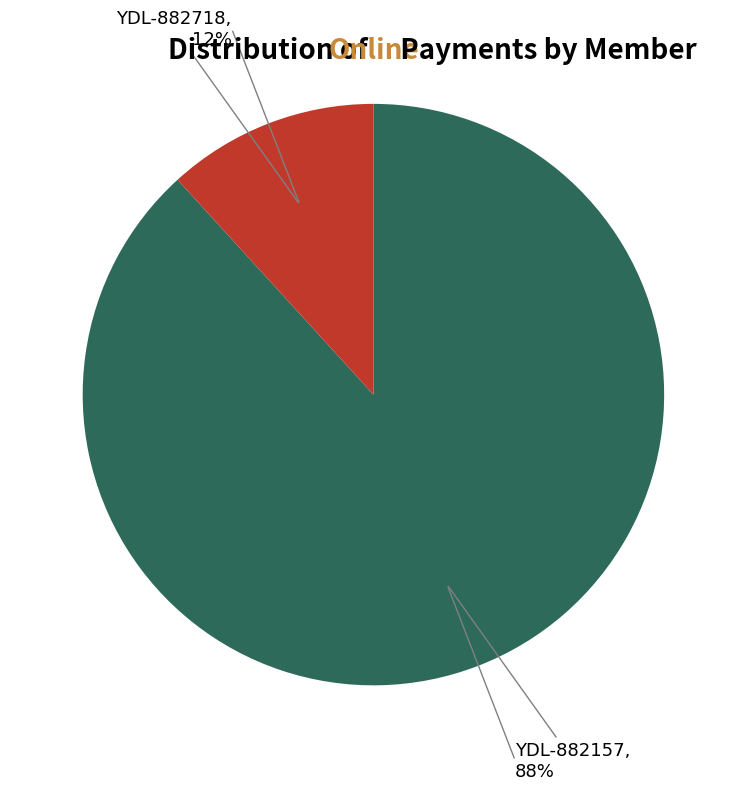

Does any single category account for the majority?

Yes